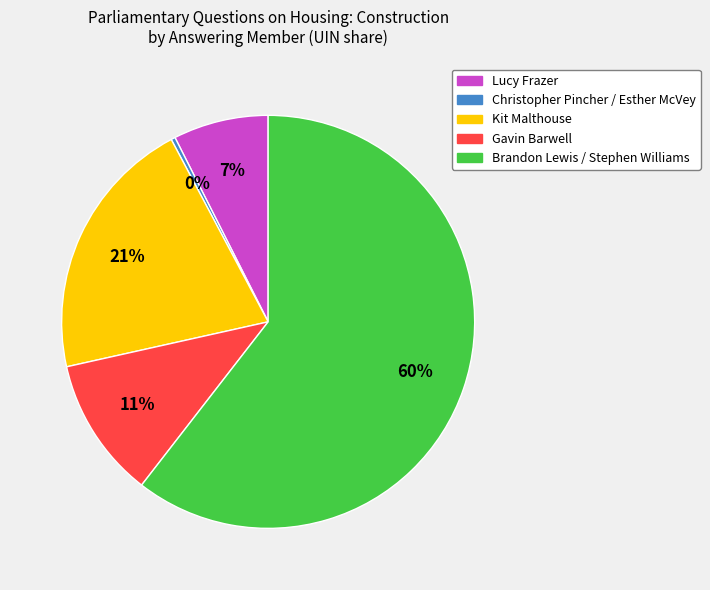

Is there a majority slice in this chart?

Yes